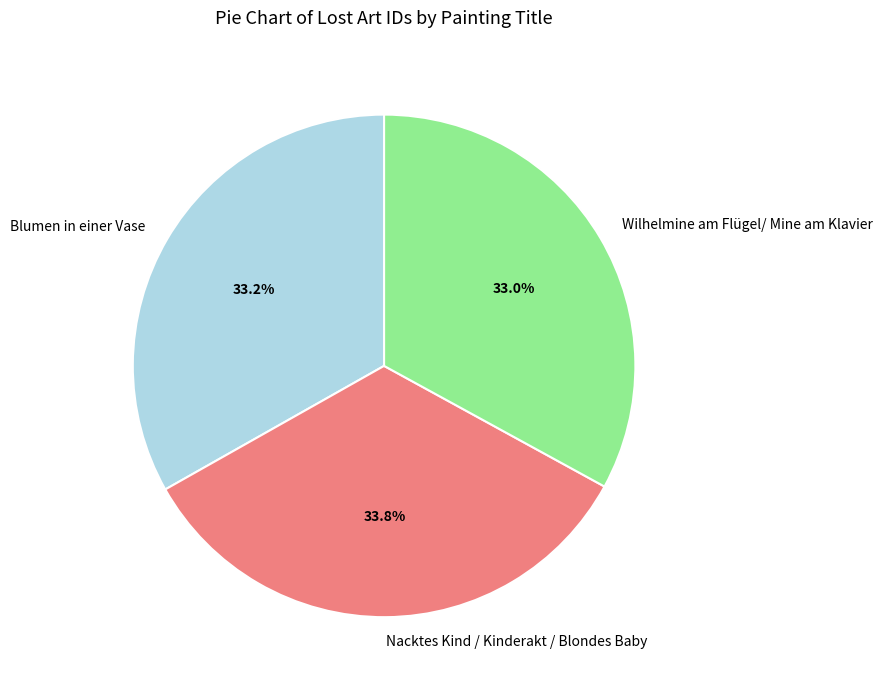

What percentage is the Wilhelmine am Flügel/ Mine am Klavier slice, to the nearest percent?

33%